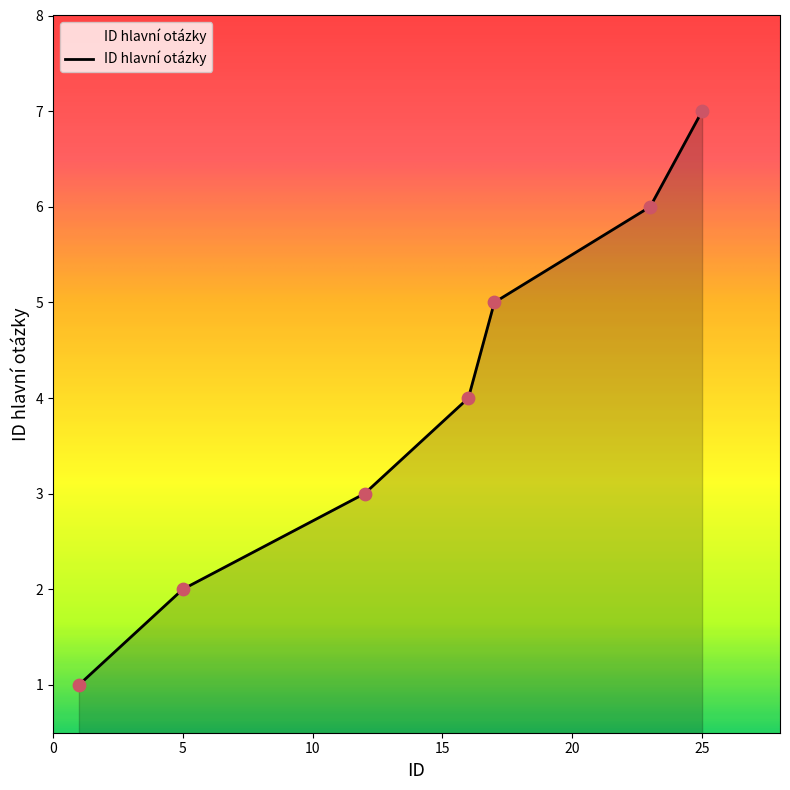

What is the difference between the maximum and minimum values?

6